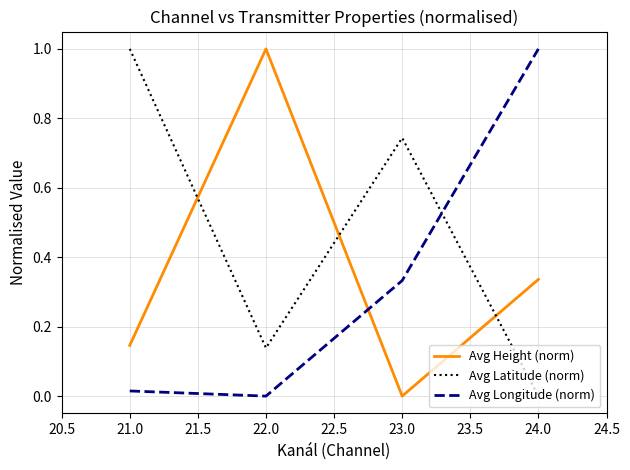

Where is the first local minimum for Avg Latitude (norm)?

22.0